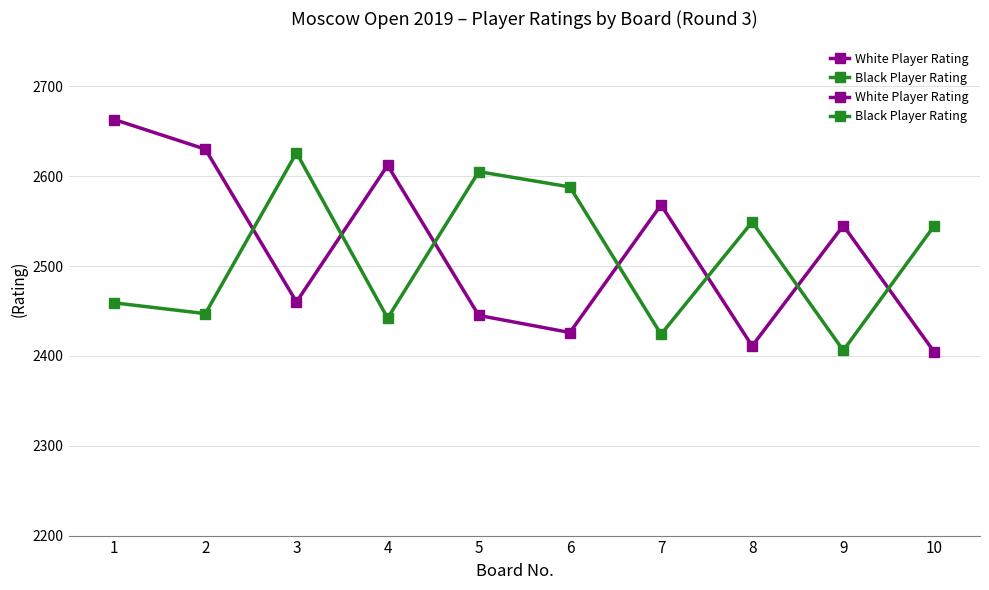

How many lines are shown in the chart?

2